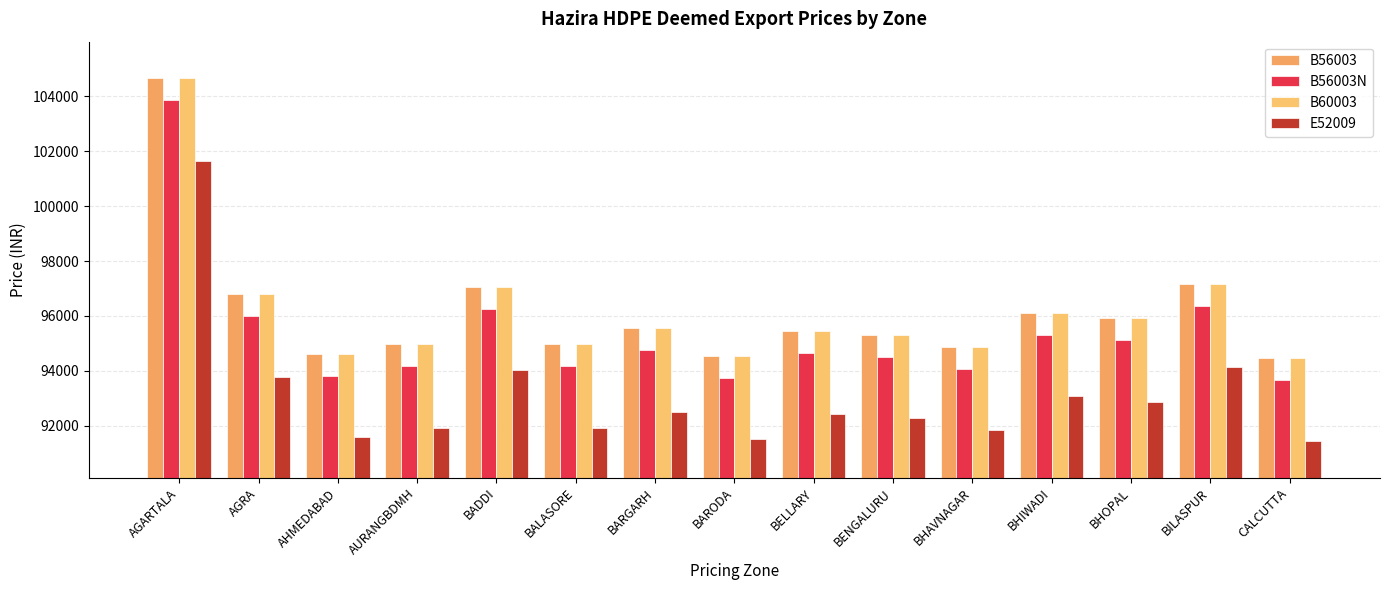

Where is B56003 nearest to the value 99569?

BILASPUR